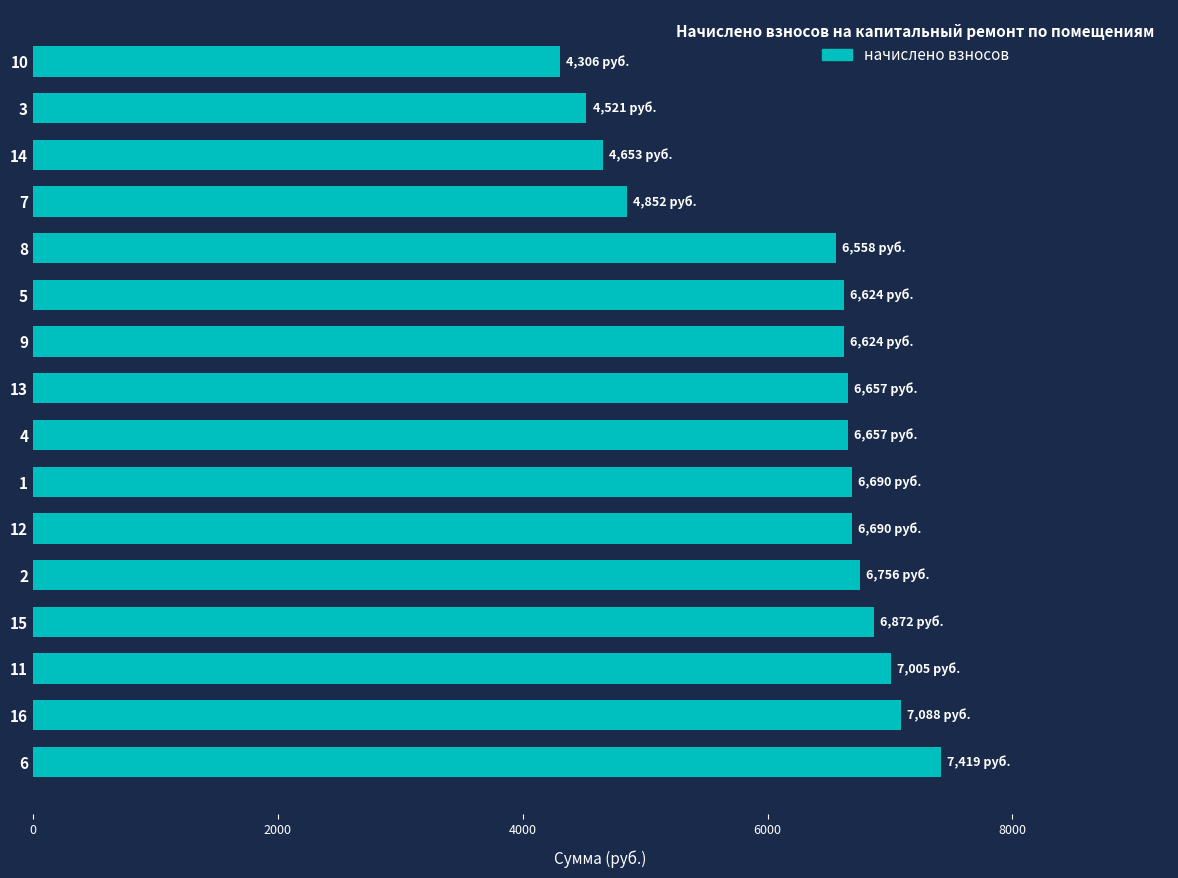

What is the difference between the second highest and minimum values?

2782.1